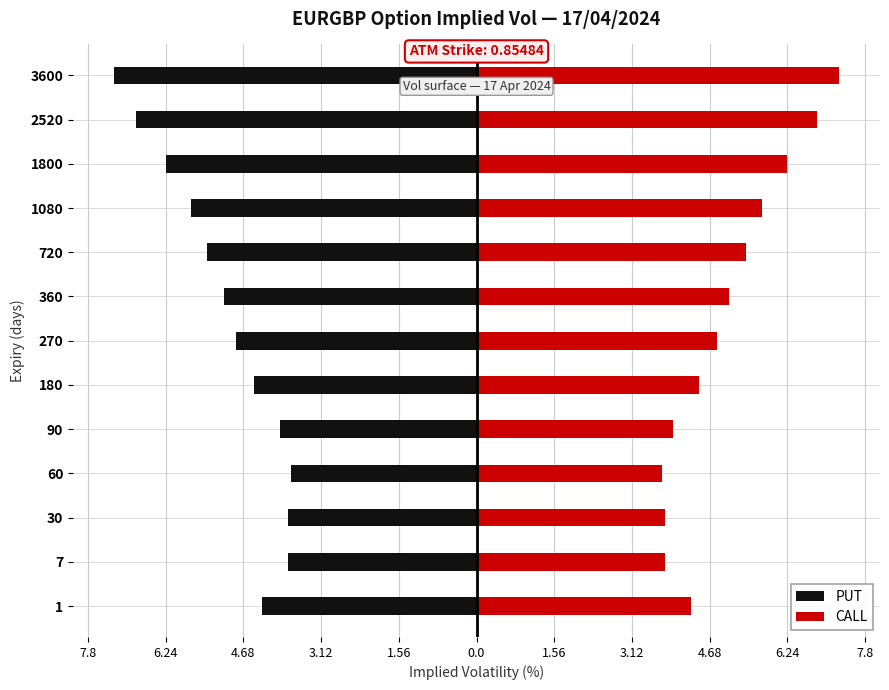

How many groups of bars are there?

13